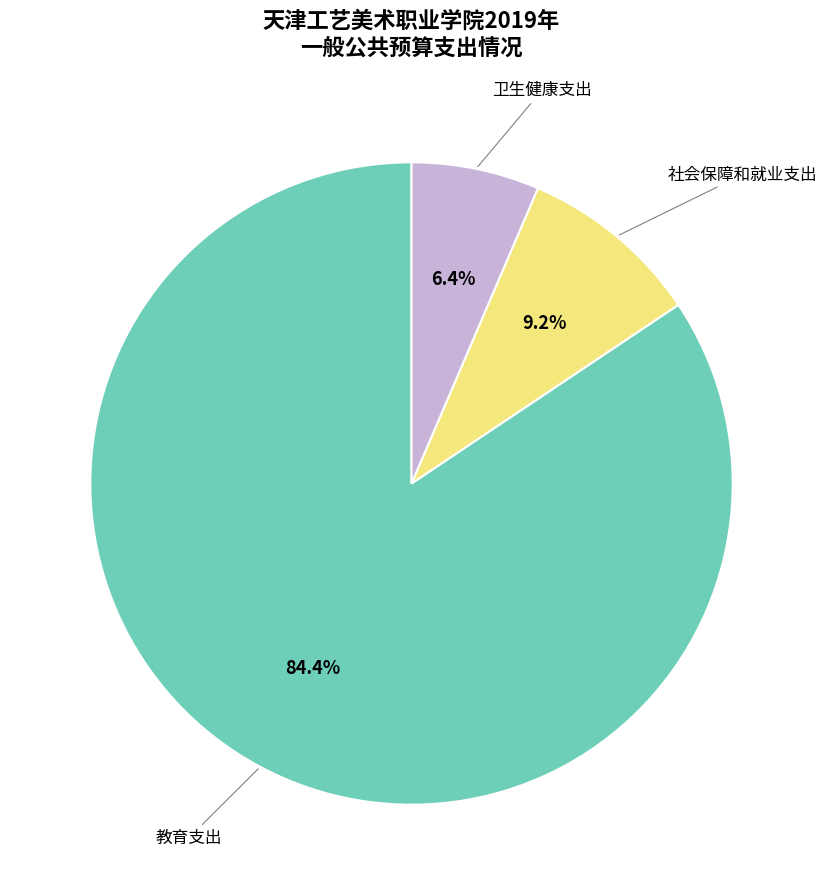

What is the largest slice in the pie chart?

教育支出